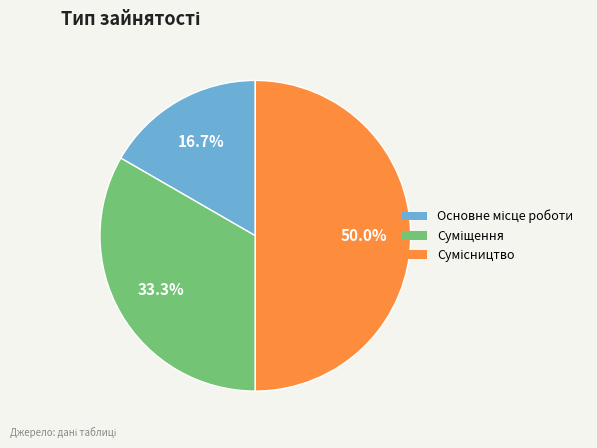

What portion of the pie excludes Сумісництво?

50.0%